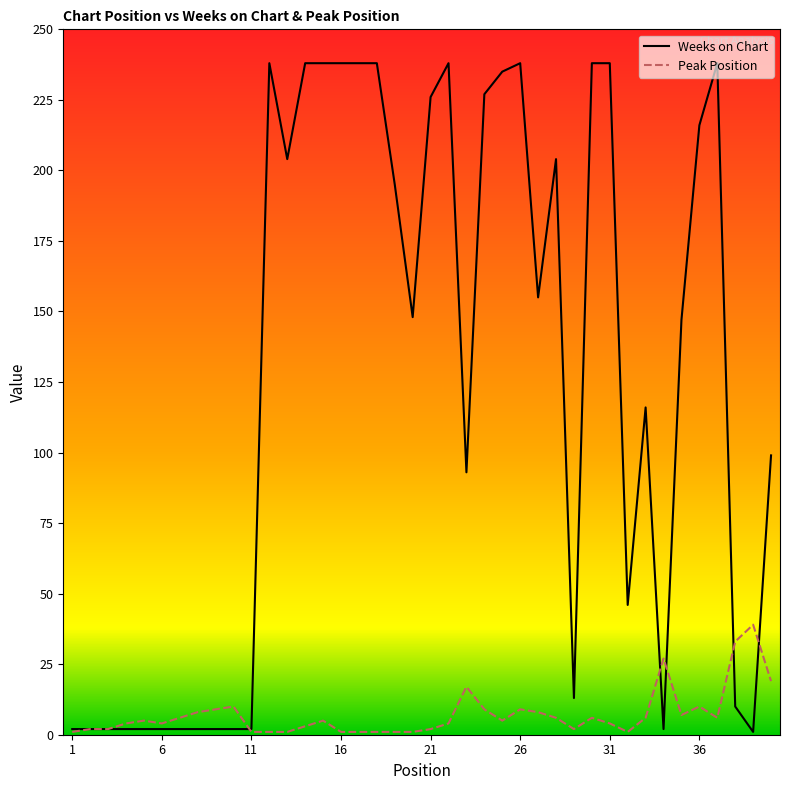

What are all the series names shown in the legend?

Weeks on Chart, Peak Position